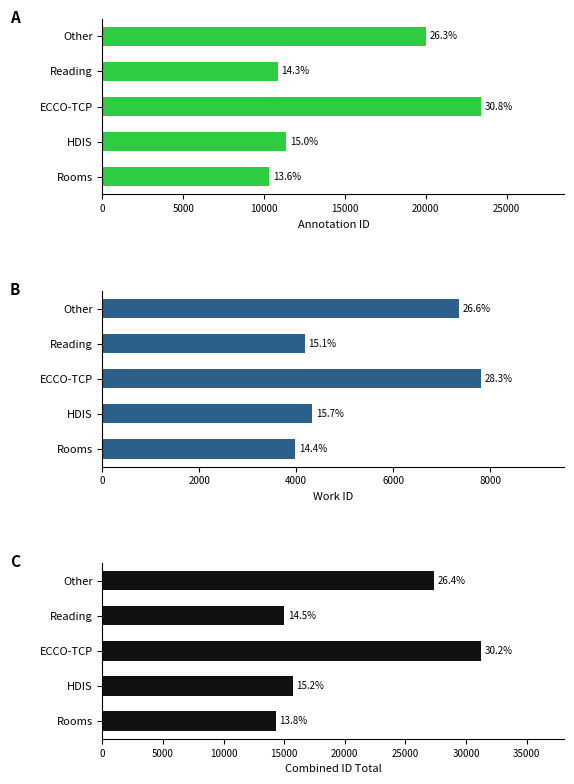

What is the difference between the second highest and minimum values in the work_id series?

3376